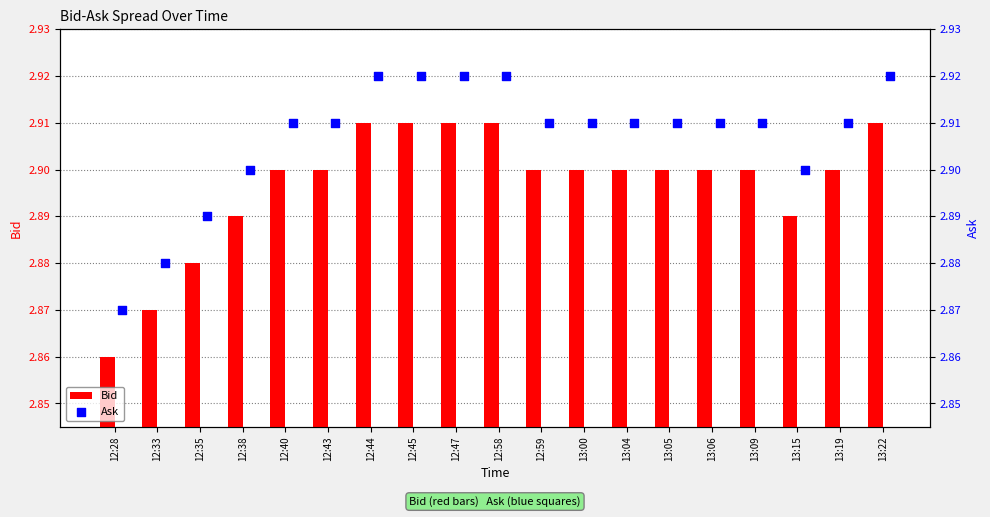

At how many categories does at least one series exceed 2?

19